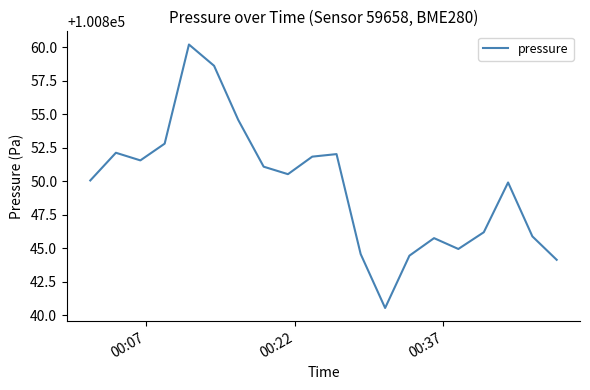

What is the minimum value shown in the chart?

100840.5